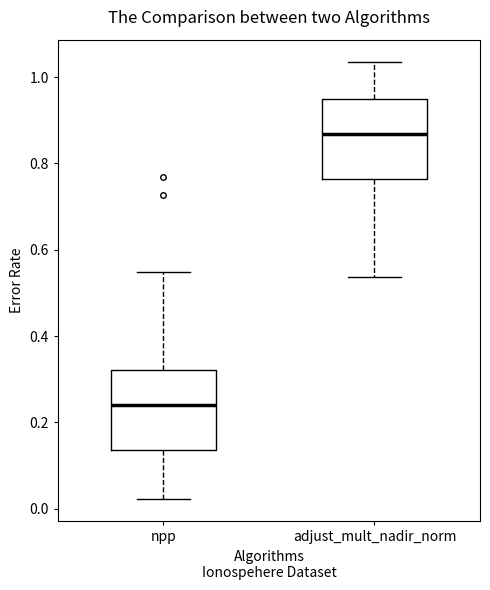

Which box's median line is the lowest?

npp